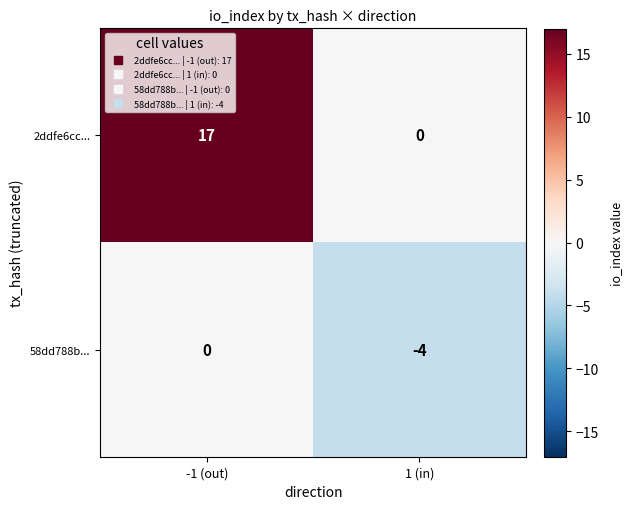

How many data points in 58dd788b... are less than 0?

1